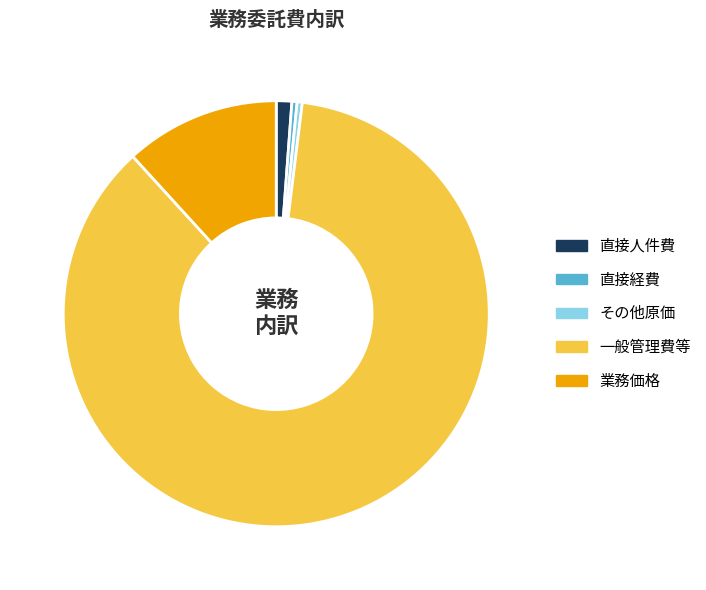

Count the number of slices in the pie.

5